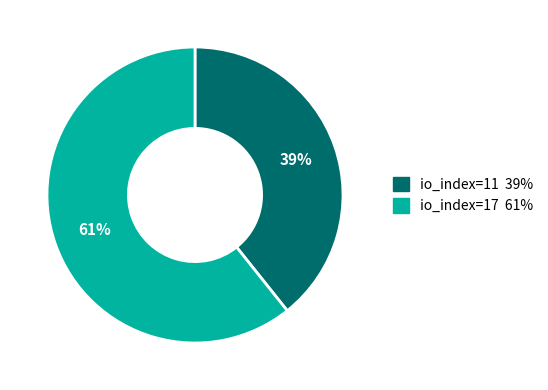

Does io_index=17 account for over 50% of the chart?

Yes